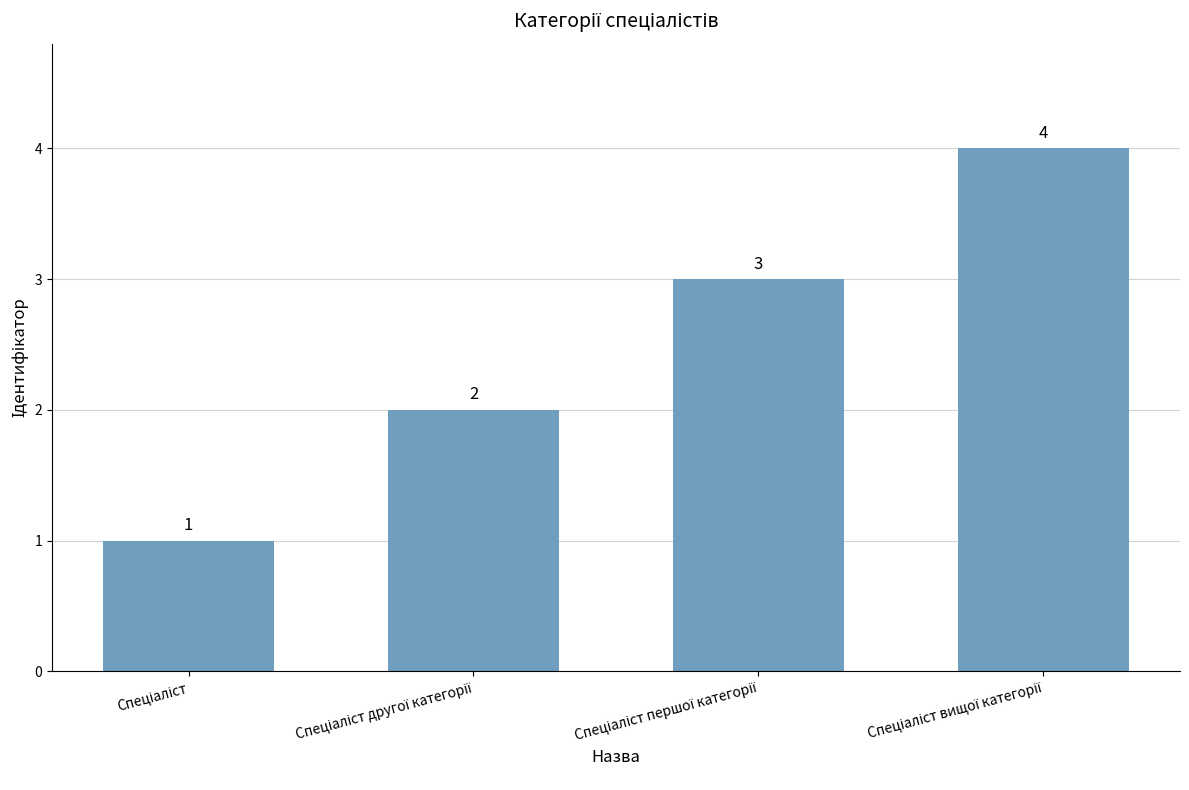

What is the difference between the maximum and minimum values?

3